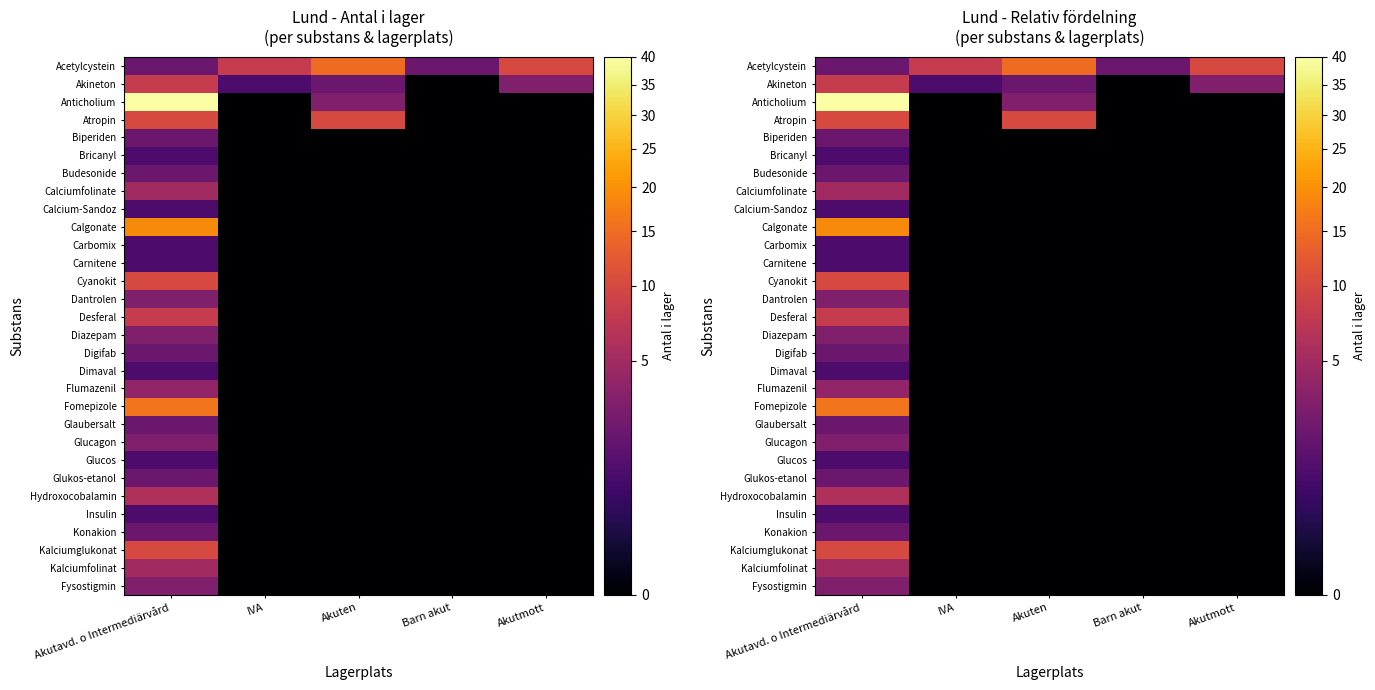

Is the value of Akineton at Akuten greater than the value of Insulin at Akutmott?

Yes